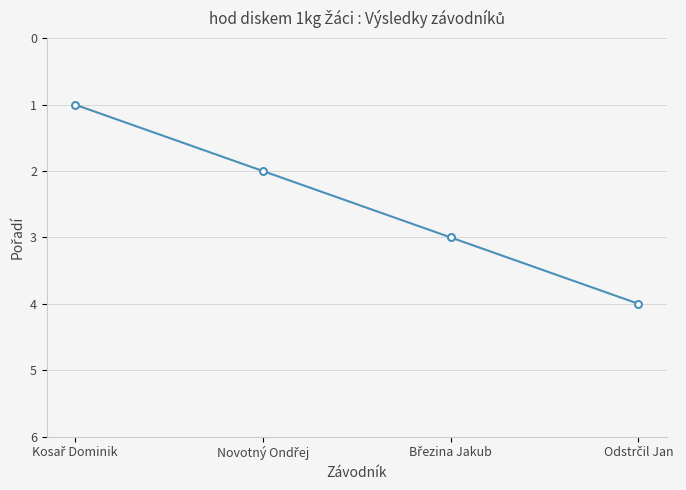

What is the sum of all values?

10